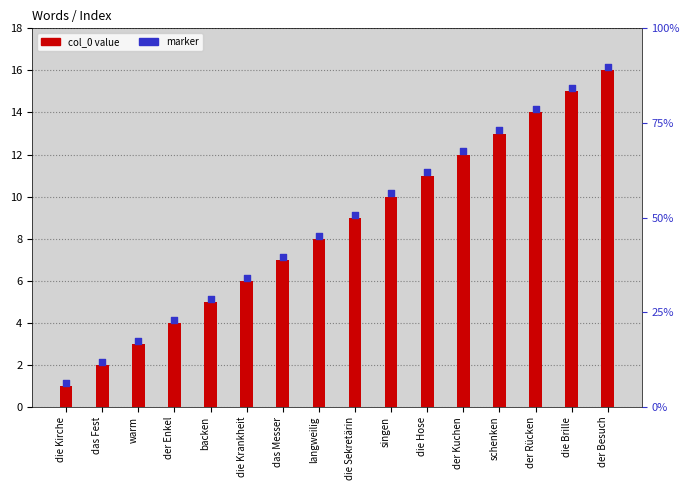

What is the total value across all series at der Besuch?

32.1